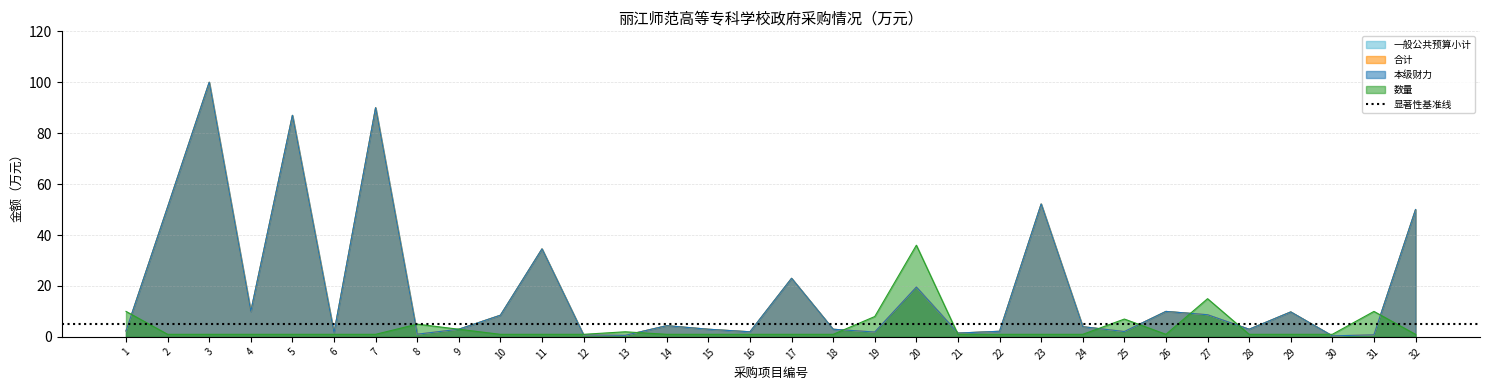

At how many categories does at least one series exceed 67?

3